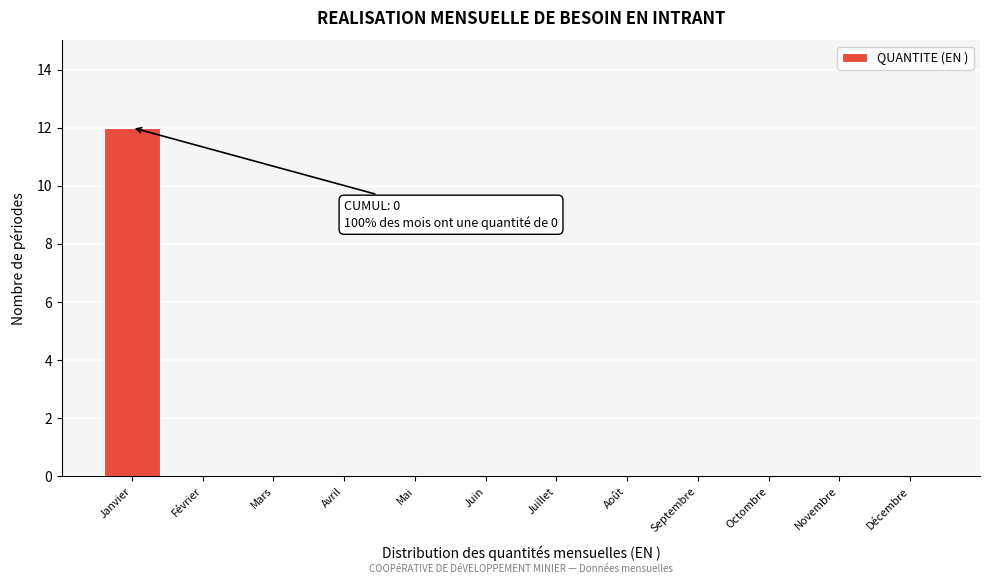

Reading right to left, extract all data points from this chart.

Décembre=0	Novembre=0	Octombre=0	Septembre=0	Août=0	Juillet=0	Juin=0	Mai=0	Avril=0	Mars=0	Février=0	Janvier=12